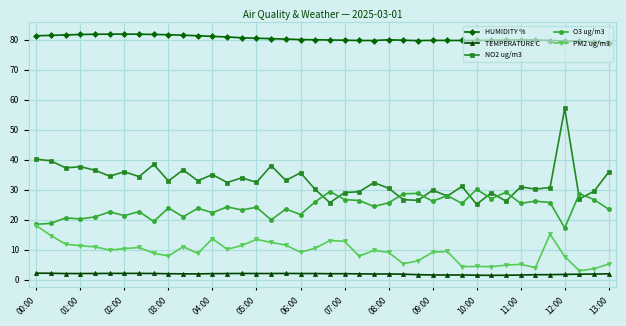

At how many categories does at least one series exceed 59?

40